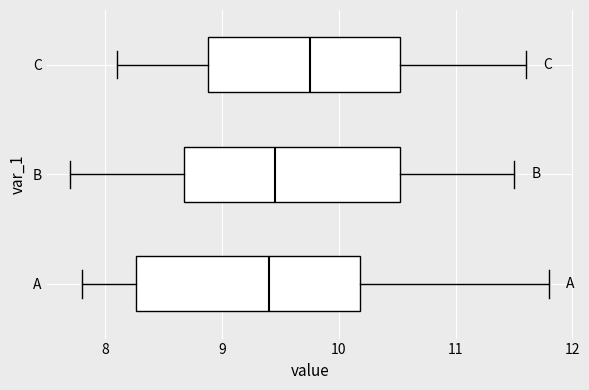

Reading bottom to top, transcribe this box plot: for each box, give where its median line is, the range the box spans, and where its two whiskers end, as read against the x-axis. The values are not printed on the chart, so give them approximately, as read against the axis.

A: median 9.4, box 8.3 to 10.2, whiskers 7.8 to 11.8
B: median 9.5, box 8.7 to 10.5, whiskers 7.7 to 11.5
C: median 9.8, box 8.9 to 10.5, whiskers 8.1 to 11.6